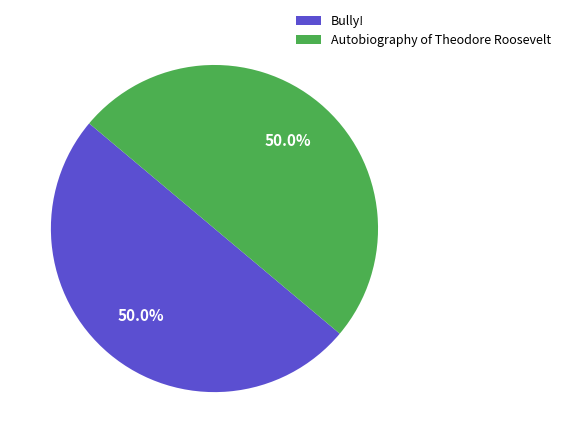

How many segments does this pie chart have?

2